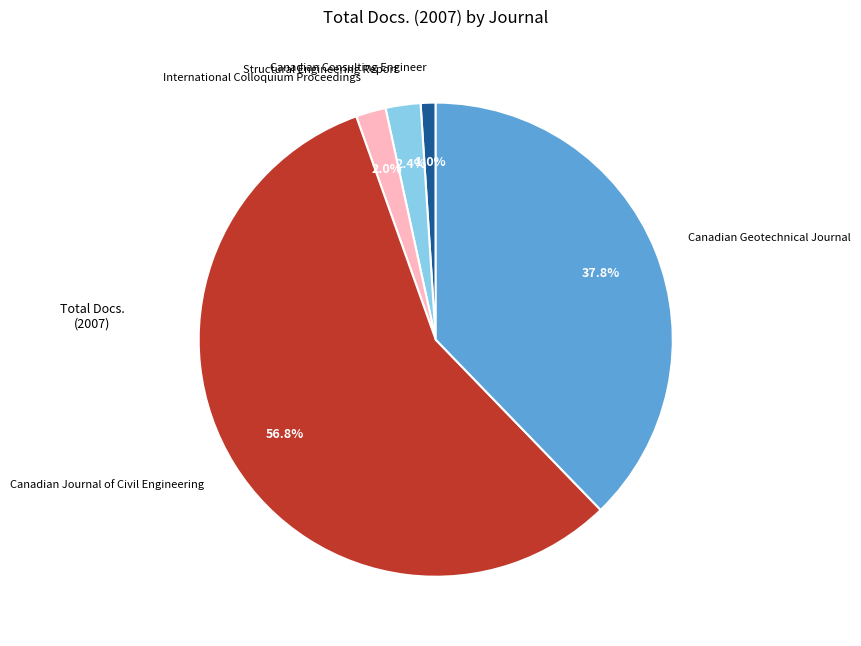

To the nearest percent, what is the combined percentage of Canadian Consulting Engineer and Canadian Journal of Civil Engineering?

58%